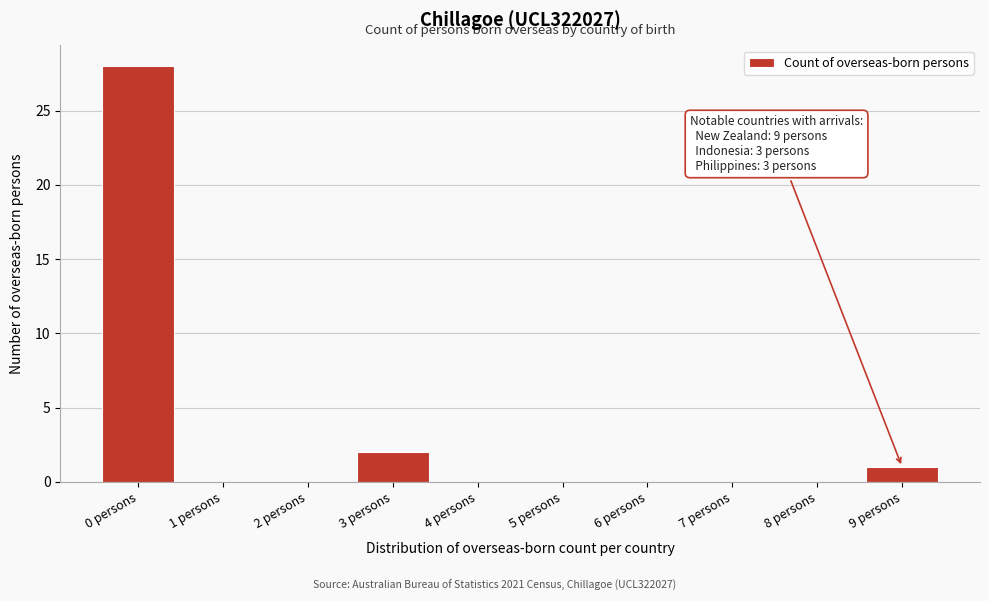

Reading left to right, extract all data points from this chart.

0 persons=28	1 persons=0	2 persons=0	3 persons=2	4 persons=0	5 persons=0	6 persons=0	7 persons=0	8 persons=0	9 persons=1